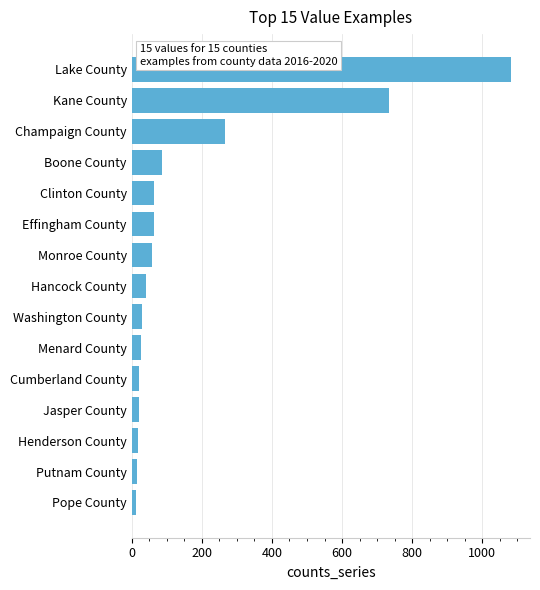

What is the difference between the maximum and minimum values?

1071